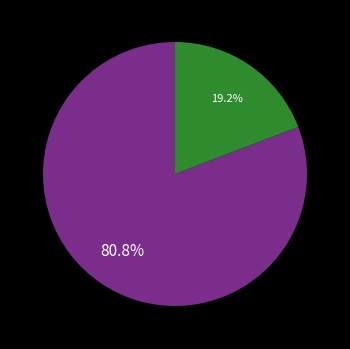

Does any single category account for the majority?

Yes